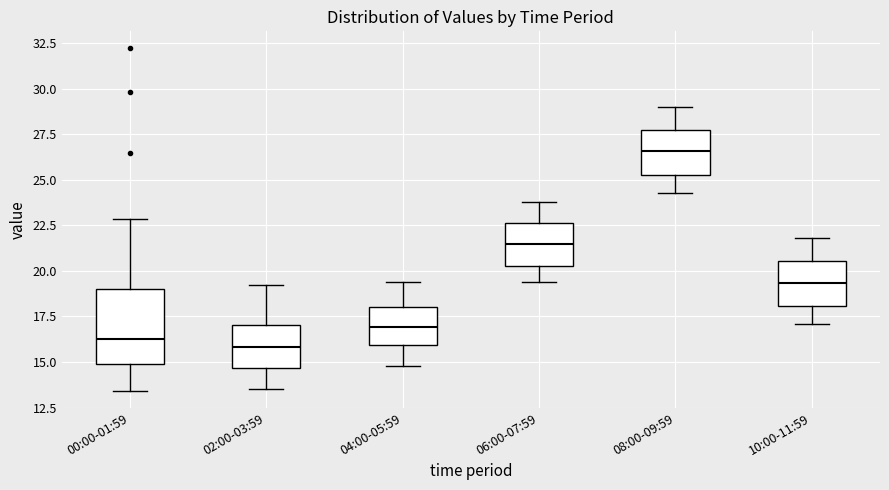

Reading left to right, transcribe this box plot: for each box, give where its median line is, the range the box spans, and where its two whiskers end, as read against the y-axis. The values are not printed on the chart, so give them approximately, as read against the axis.

00:00-01:59: median 16.5, box 15.0 to 19.0, whiskers 13.5 to 23.0
02:00-03:59: median 16.0, box 14.5 to 17.0, whiskers 13.5 to 19.0
04:00-05:59: median 17.0, box 16.0 to 18.0, whiskers 15.0 to 19.5
06:00-07:59: median 21.5, box 20.5 to 22.5, whiskers 19.5 to 24.0
08:00-09:59: median 26.5, box 25.5 to 27.5, whiskers 24.5 to 29.0
10:00-11:59: median 19.5, box 18.0 to 20.5, whiskers 17.0 to 22.0